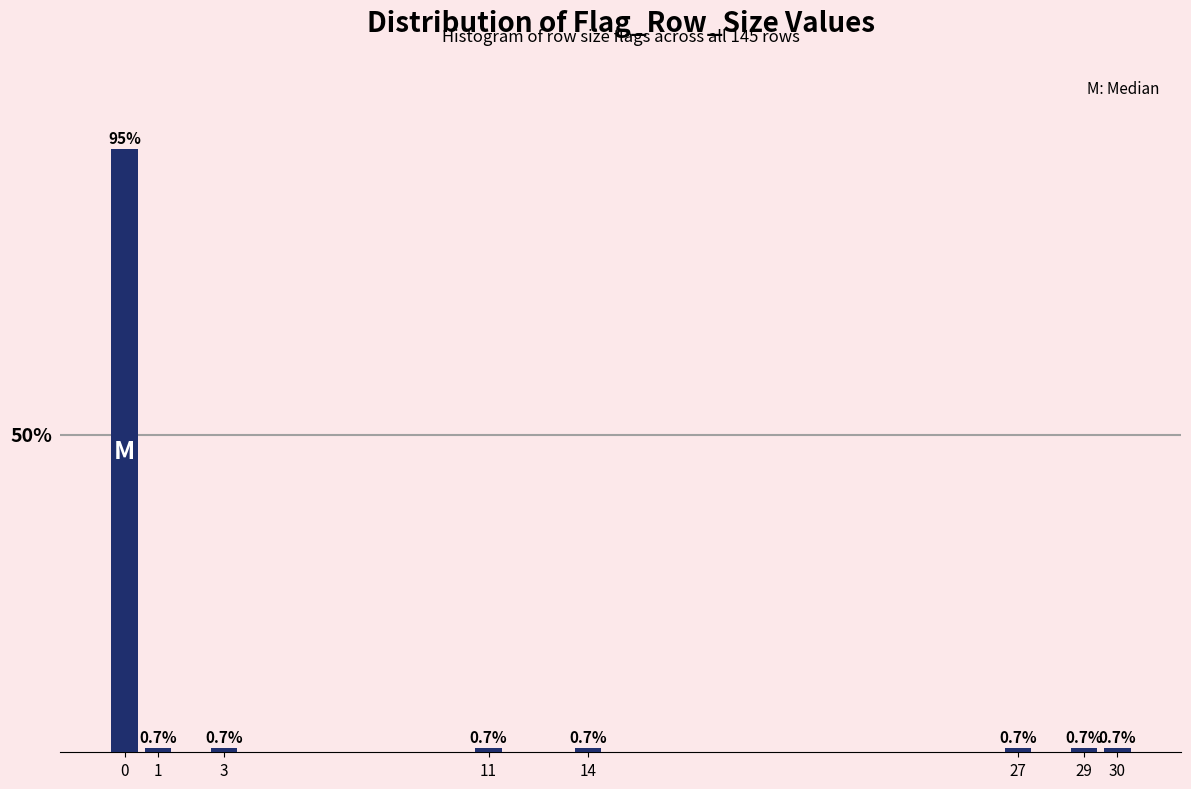

Does the chart contain any negative values?

No